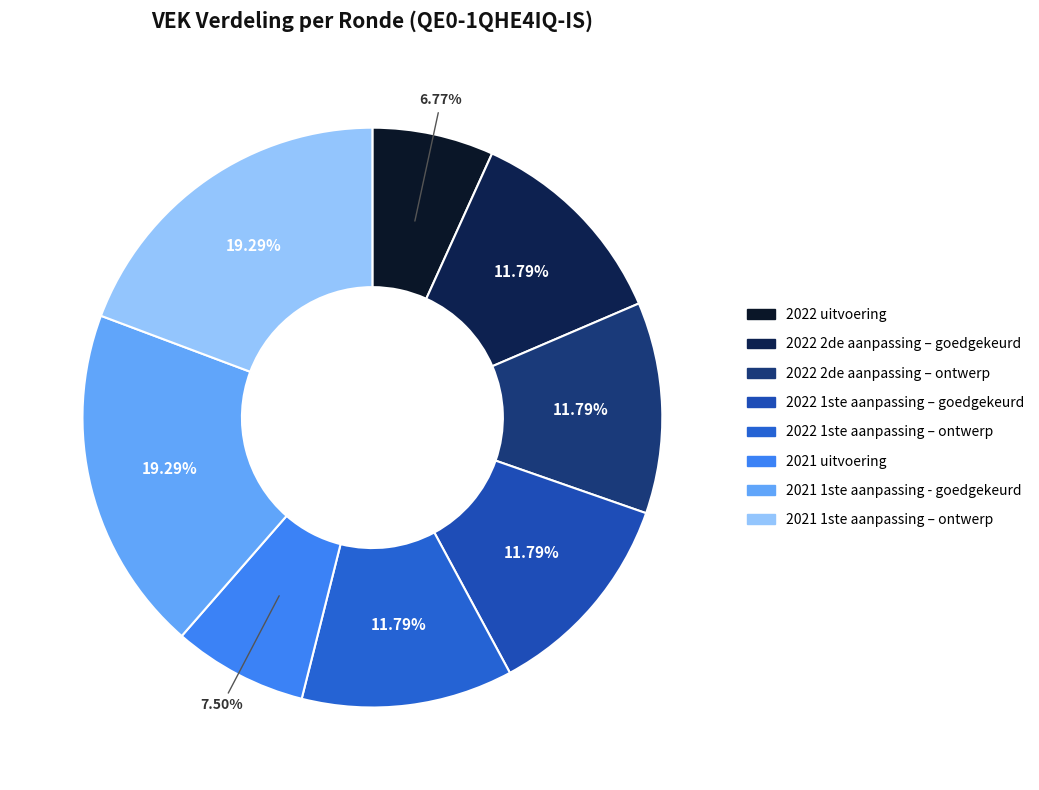

To the nearest percent, what is the difference between the largest and smallest slice percentages?

13%